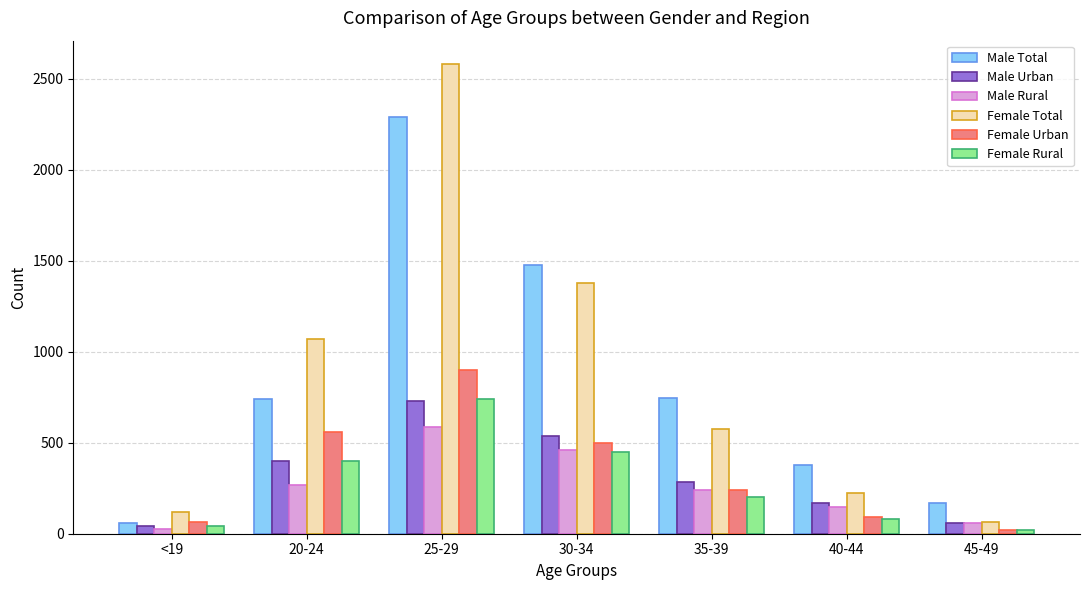

Which series has the largest range (max minus min)?

Female Total